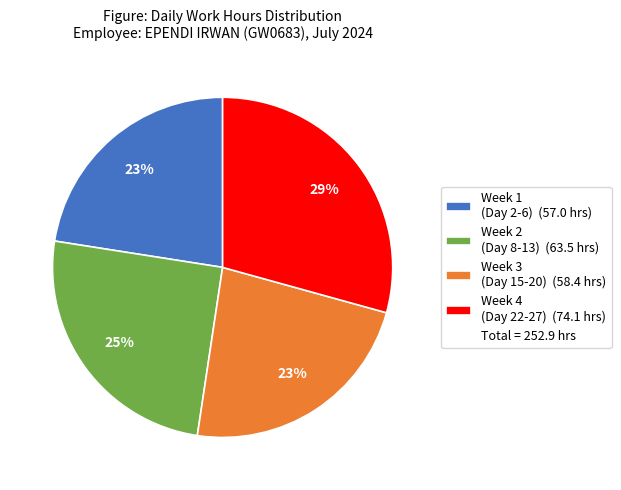

How many segments does this pie chart have?

4